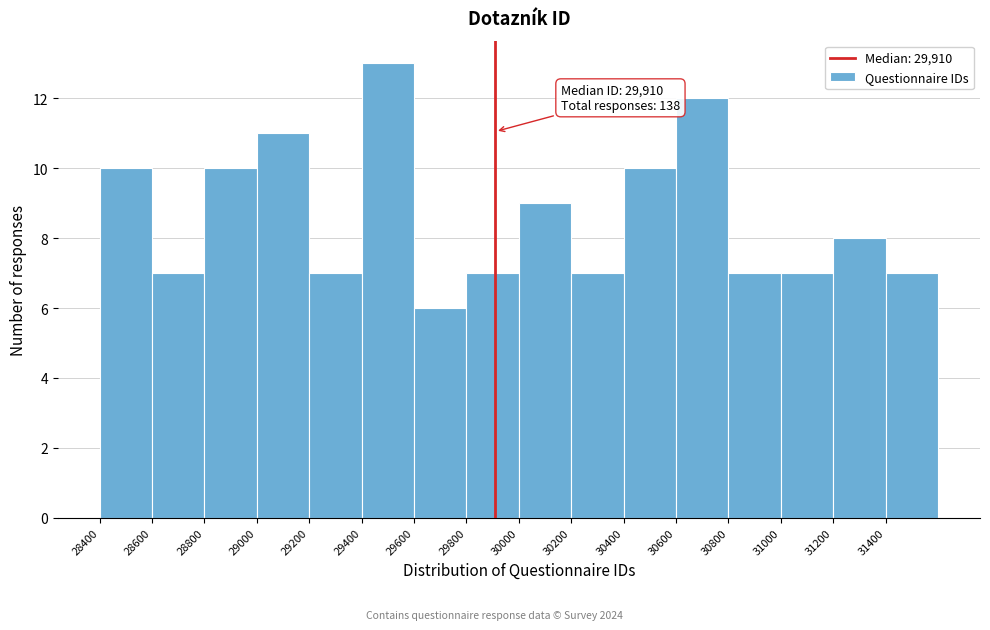

Over which range of the x-axis is the bar tallest?

29400 to 29600